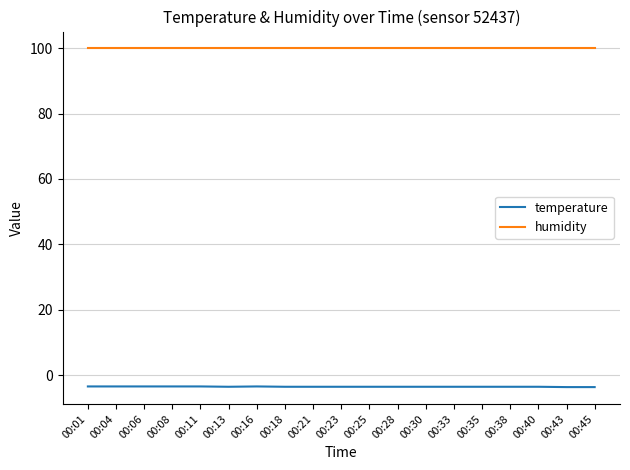

The humidity series shows 41.8 at 00:40. True or false?

False